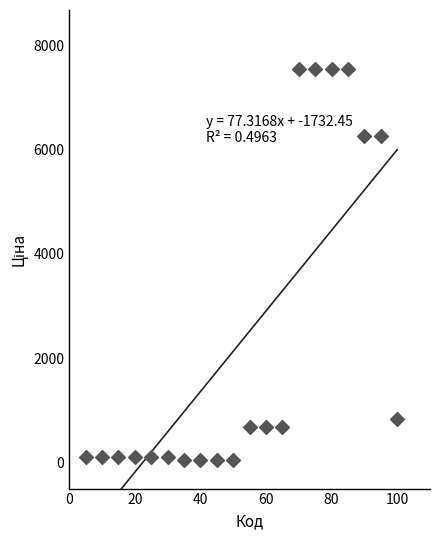

What is the range of X values (max minus min)?

95.0